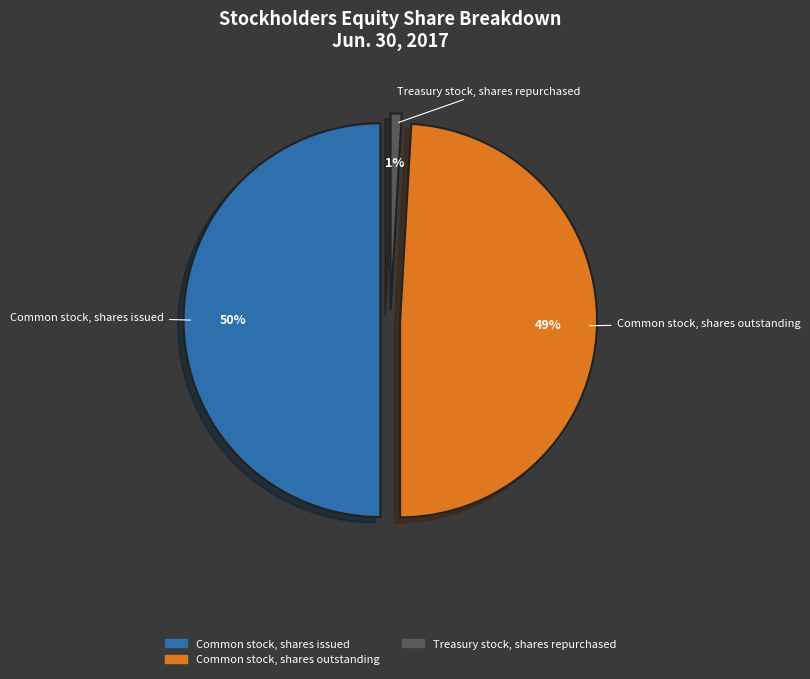

Which slice is the largest?

Common stock, shares issued